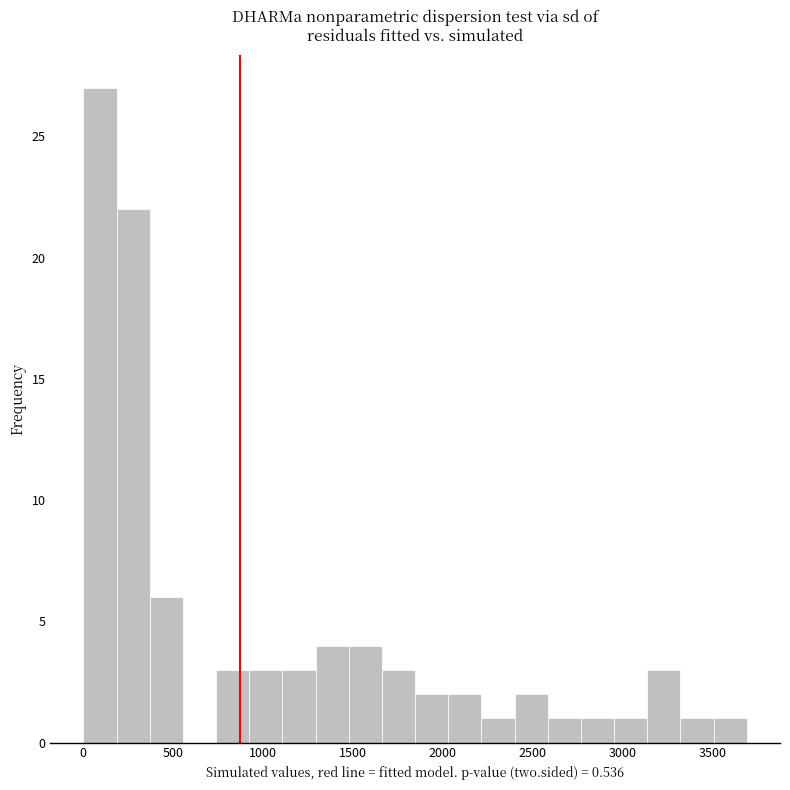

Around what value on the x-axis is the tallest bar? Give the approximate position of its centre, as read against the axis.

100